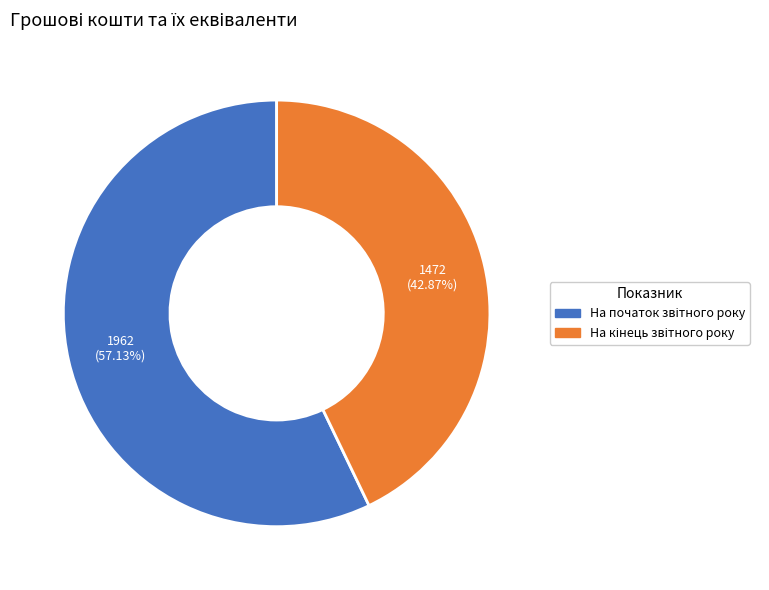

Is there a majority slice in this chart?

Yes